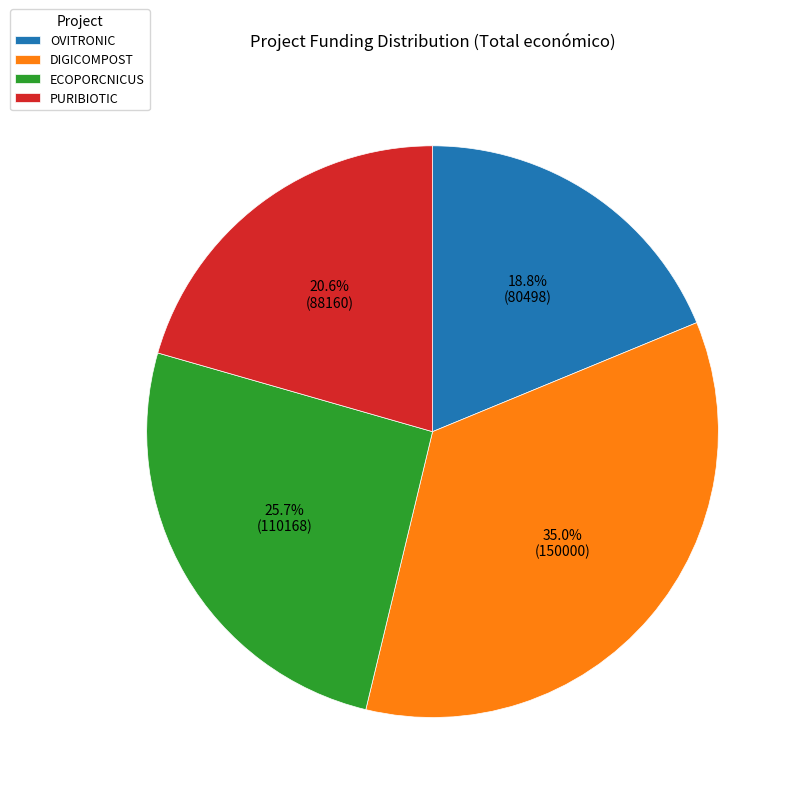

How much of the chart is everything except ECOPORCNICUS?

74.3%